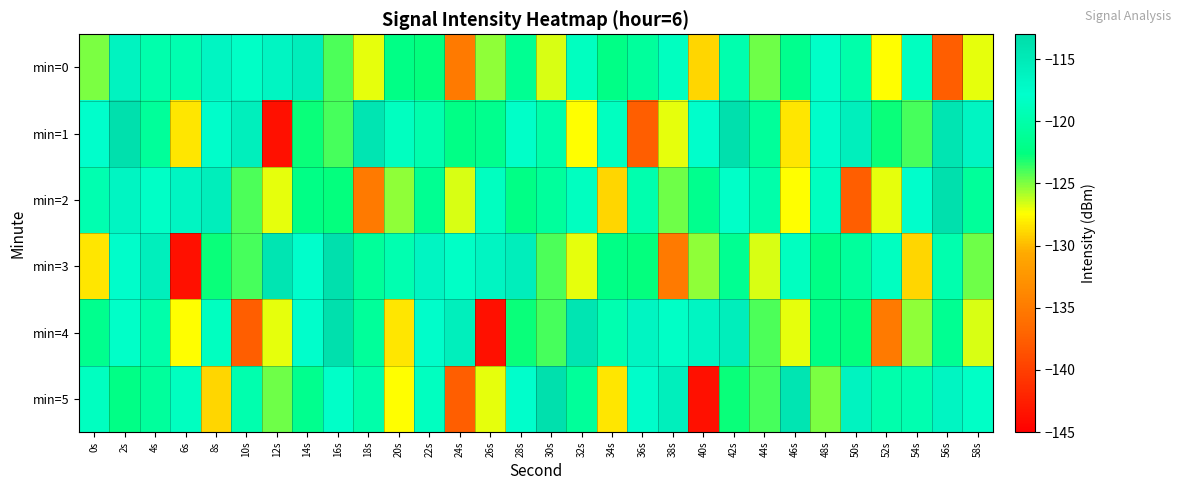

List the series in order of their peak value, highest first.

min=1, min=2, min=3, min=4, min=5, min=0